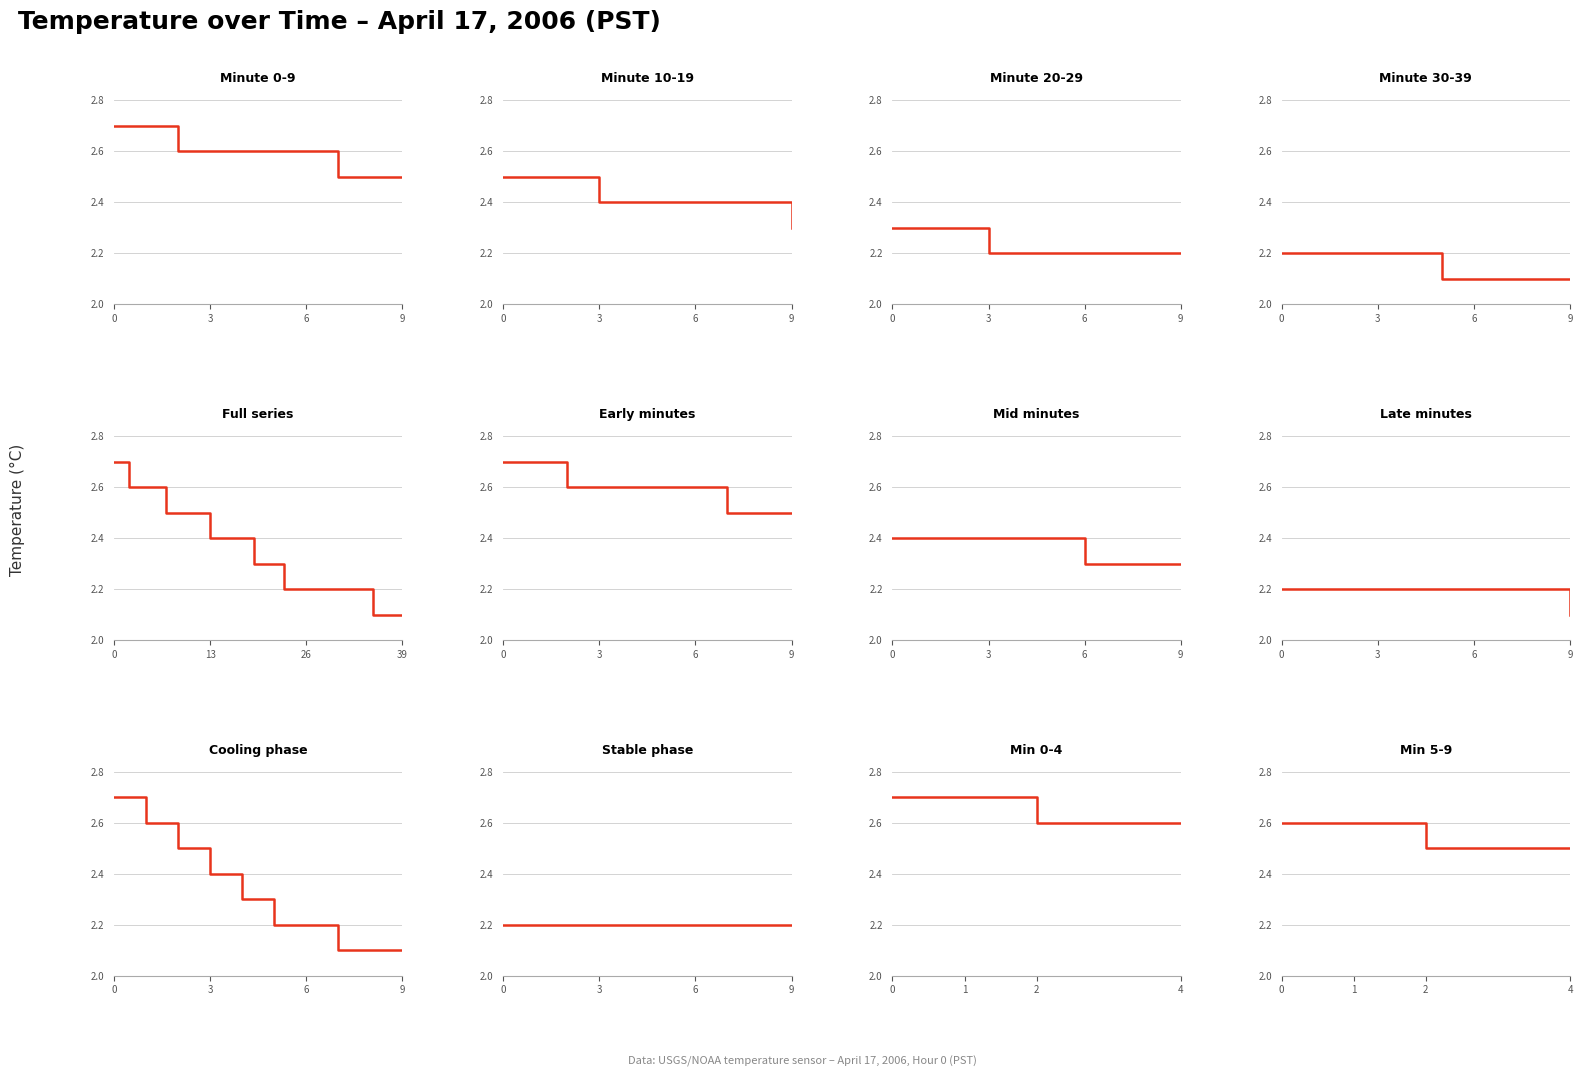

True or false: Minute 10-19 and Minute 20-29 cross at least once.

False